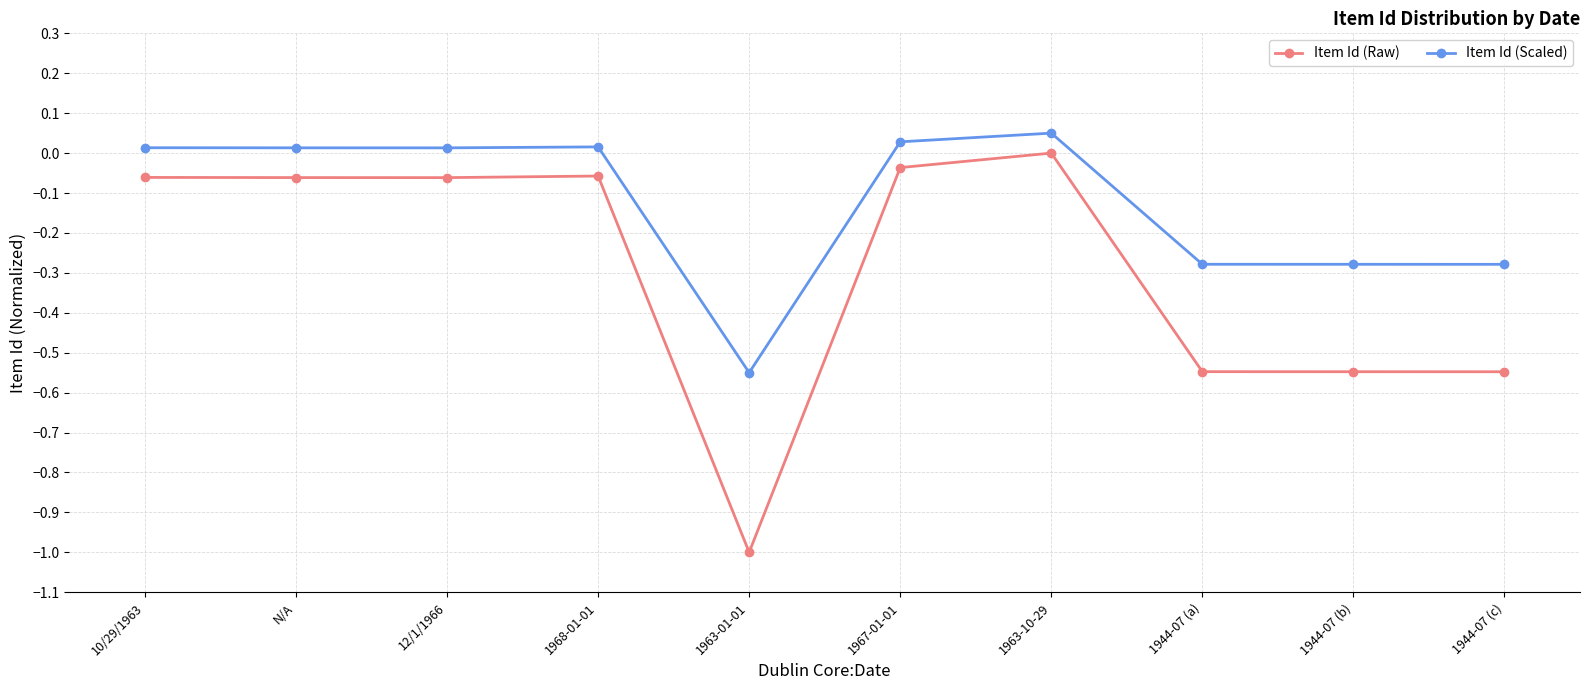

What is the label of the 2nd point from the right?

1944-07 (b)